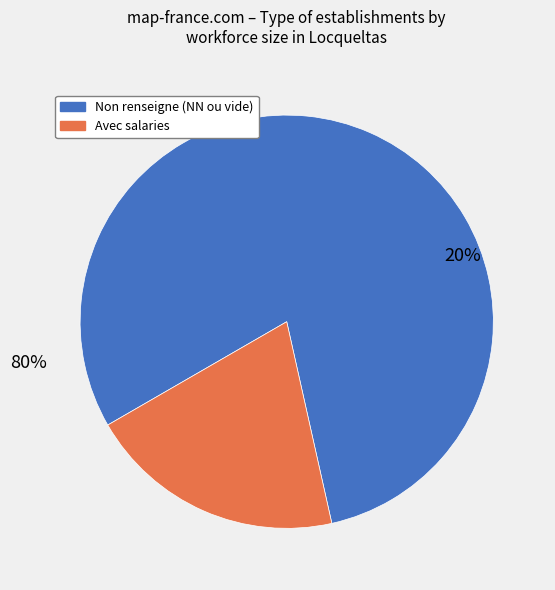

Is the sum of 01 and 12 greater than half?

No